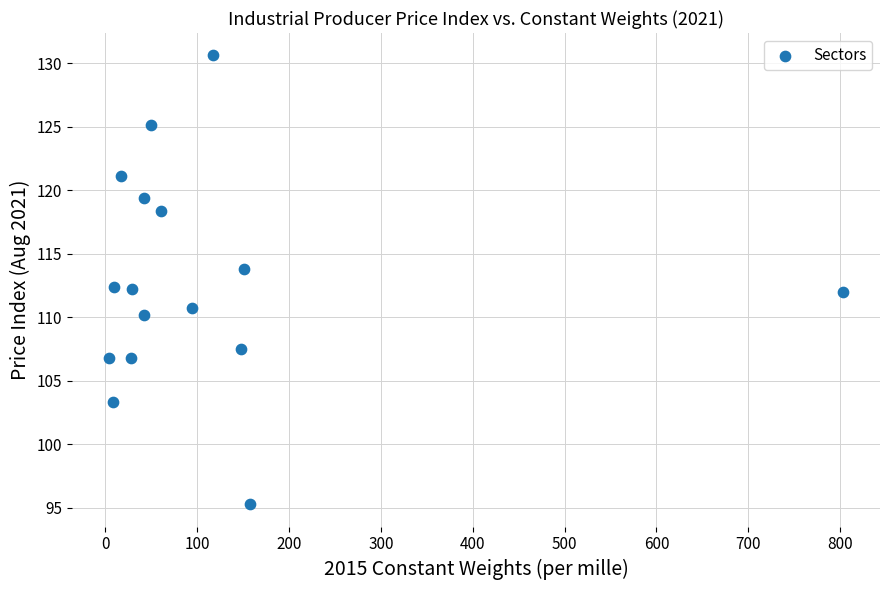

What is the range of X values (max minus min)?

799.8